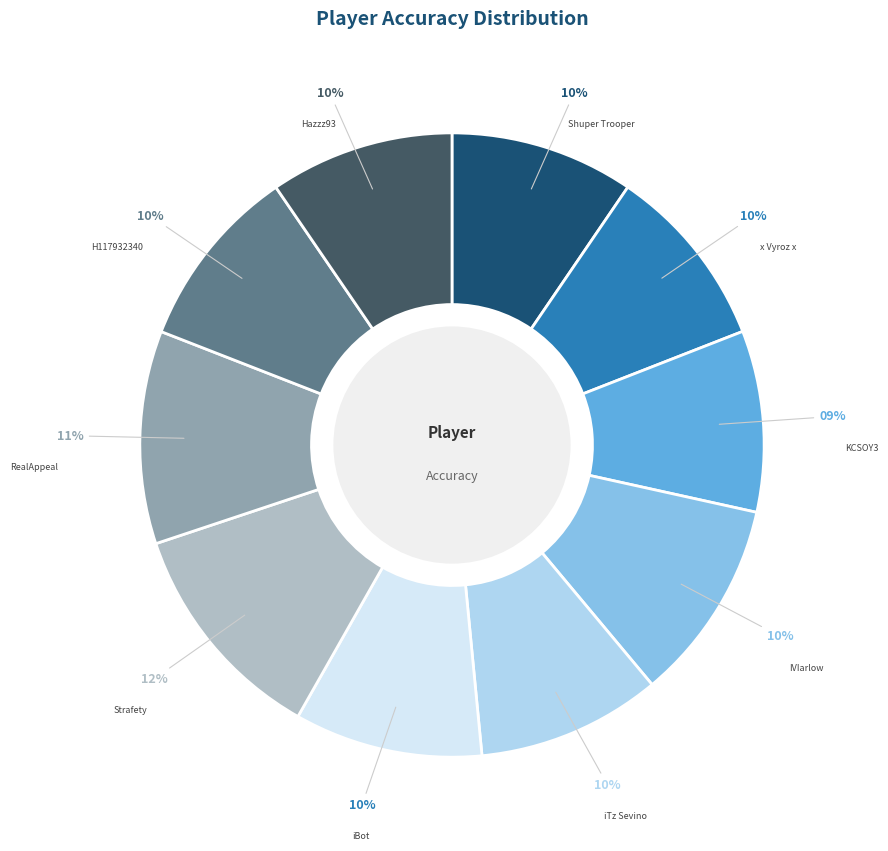

To the nearest percent, what is the average slice percentage?

10%